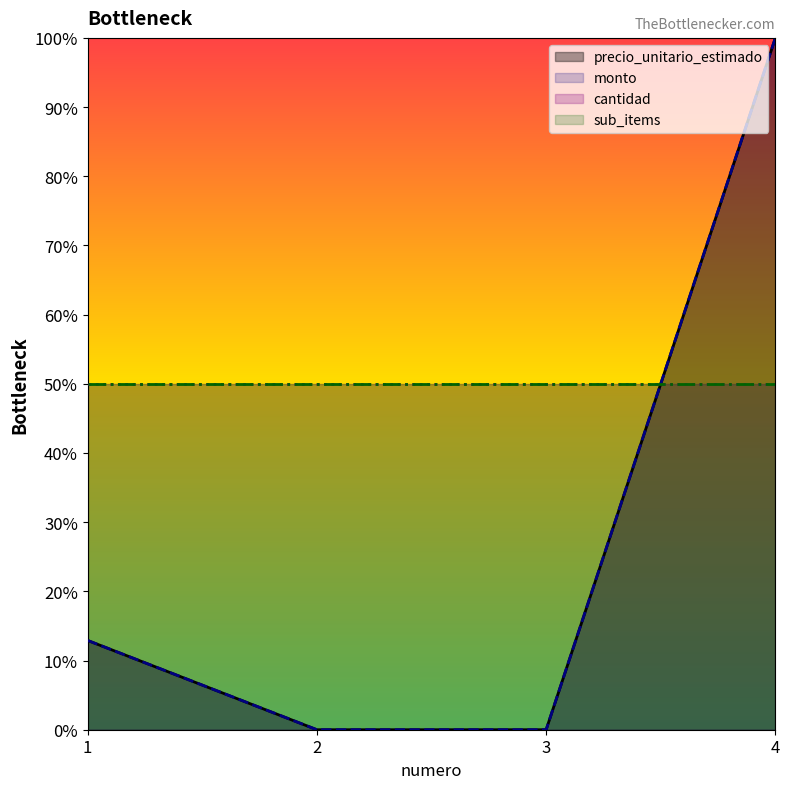

Rank the series by their maximum value, from lowest to highest.

precio_unitario_estimado, monto